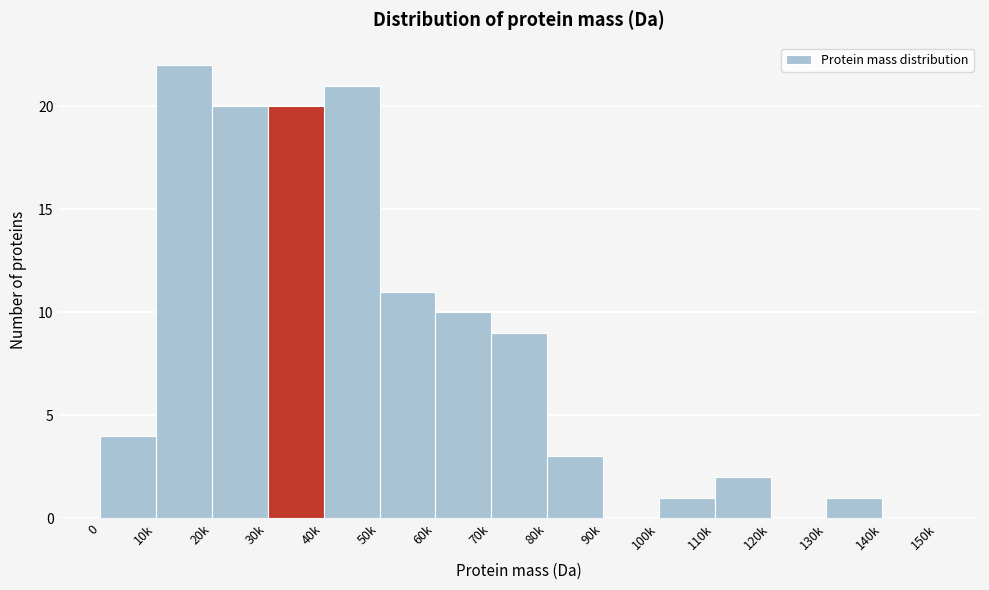

Reading left to right, transcribe all the data shown in this chart.

0=4	10k=22	20k=20	30k=20	40k=21	50k=11	60k=10	70k=9	80k=3	90k=0	100k=1	110k=2	120k=0	130k=1	140k=0